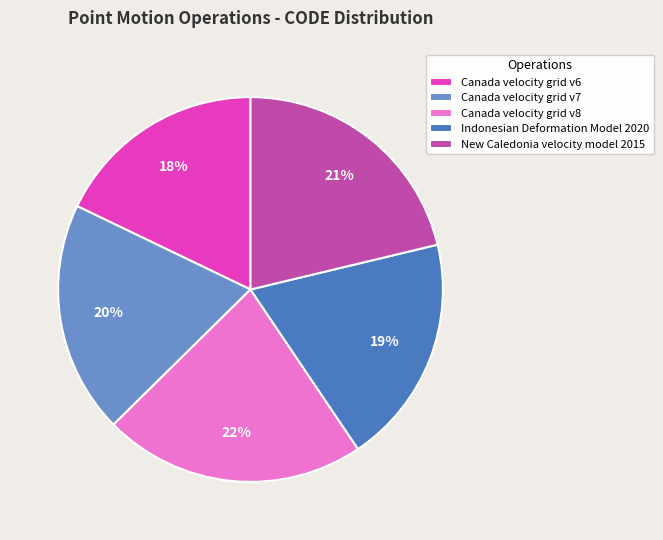

What percentage is the New Caledonia velocity model 2015 slice, to the nearest percent?

21%